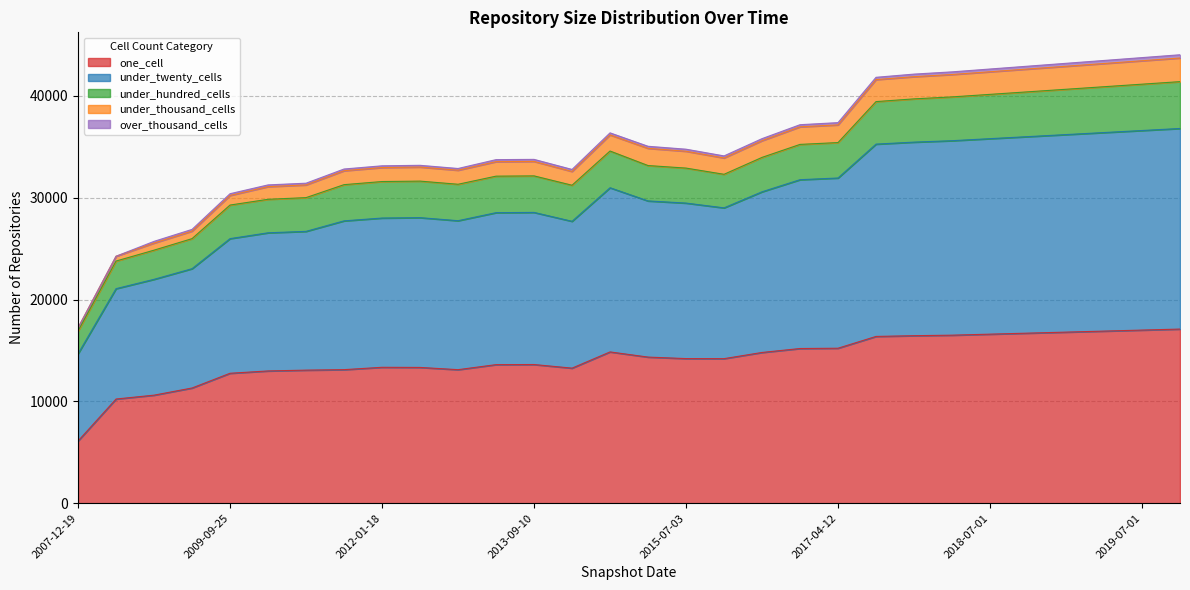

The value of under_thousand_cells at 2017-12-22 is 74299. True or false?

False